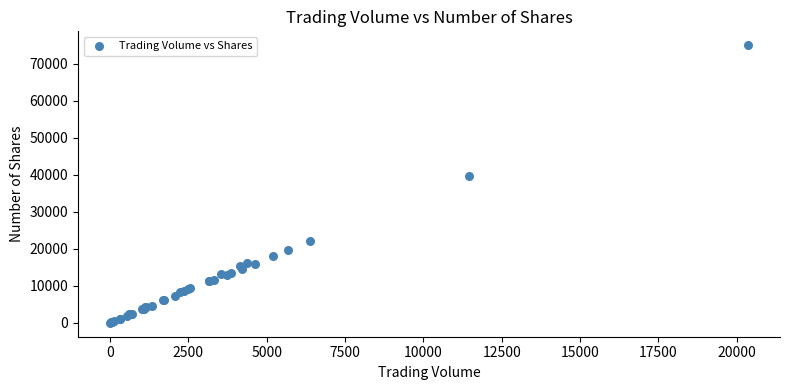

What Y value in the scatter plot is closest to 37516?

39556